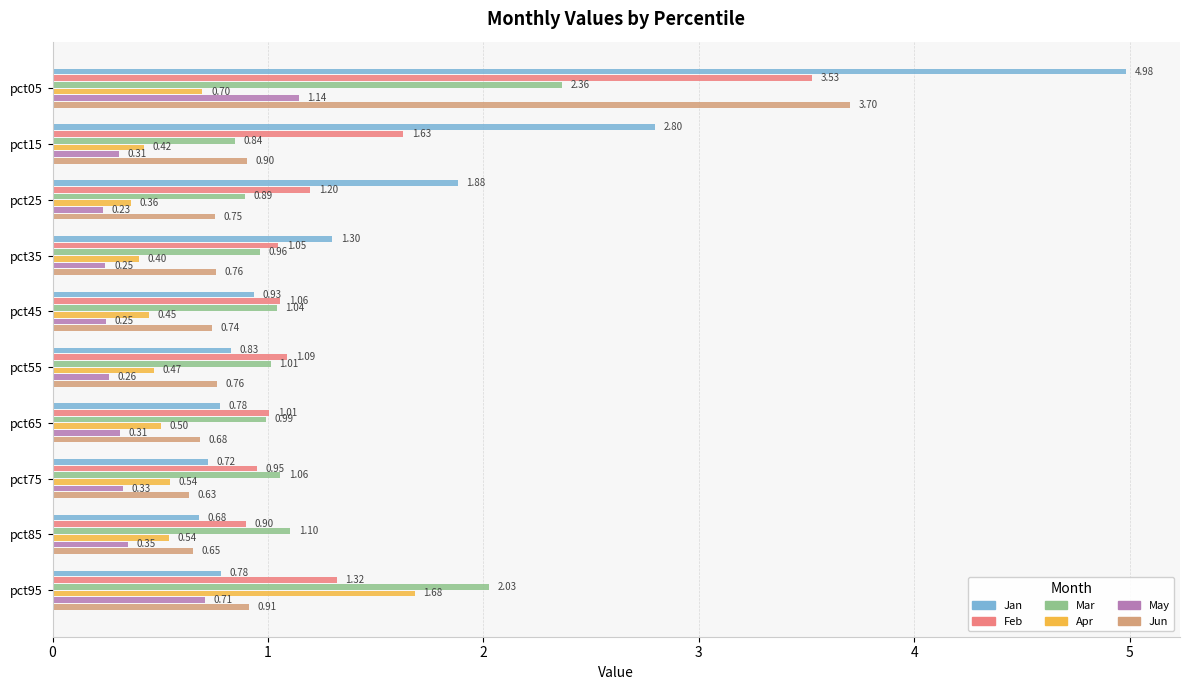

What is the highest value of the Jun series?

3.7